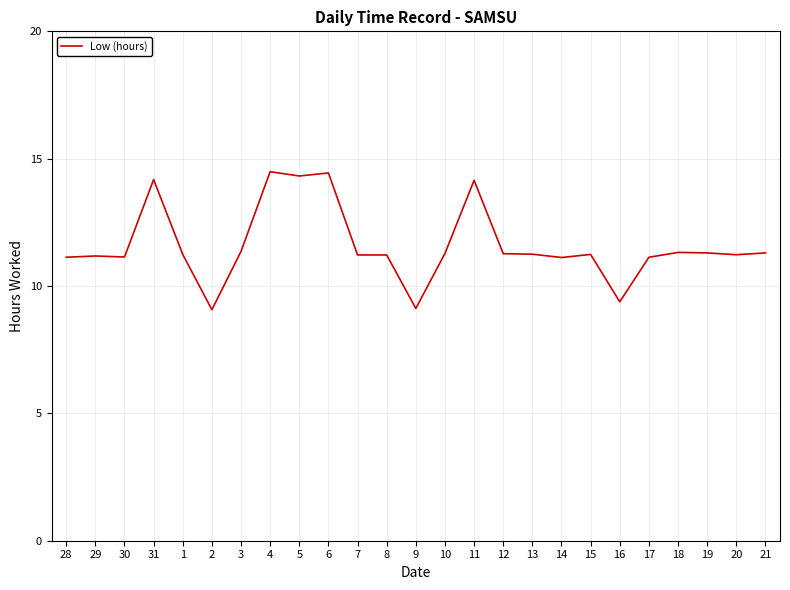

True or false: the data shows 11.3 at 21.

True